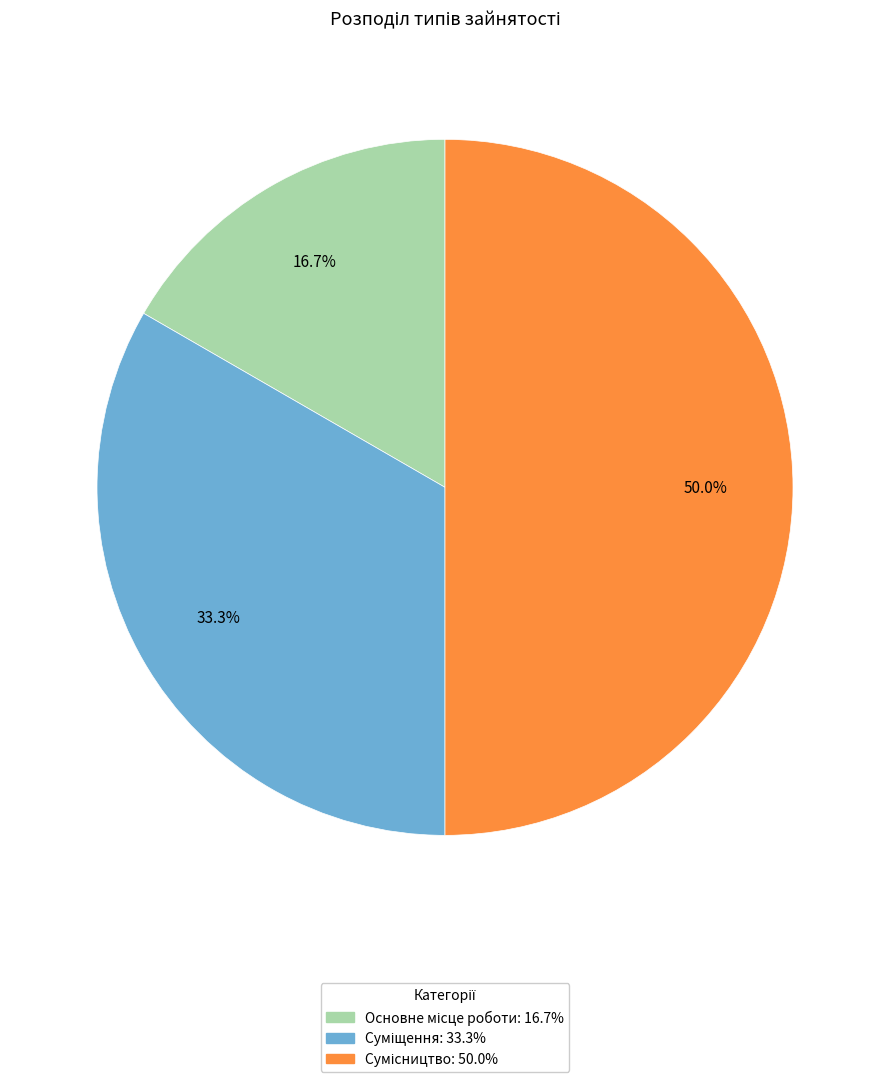

Between Основне місце роботи and Сумісництво, which is larger?

Сумісництво